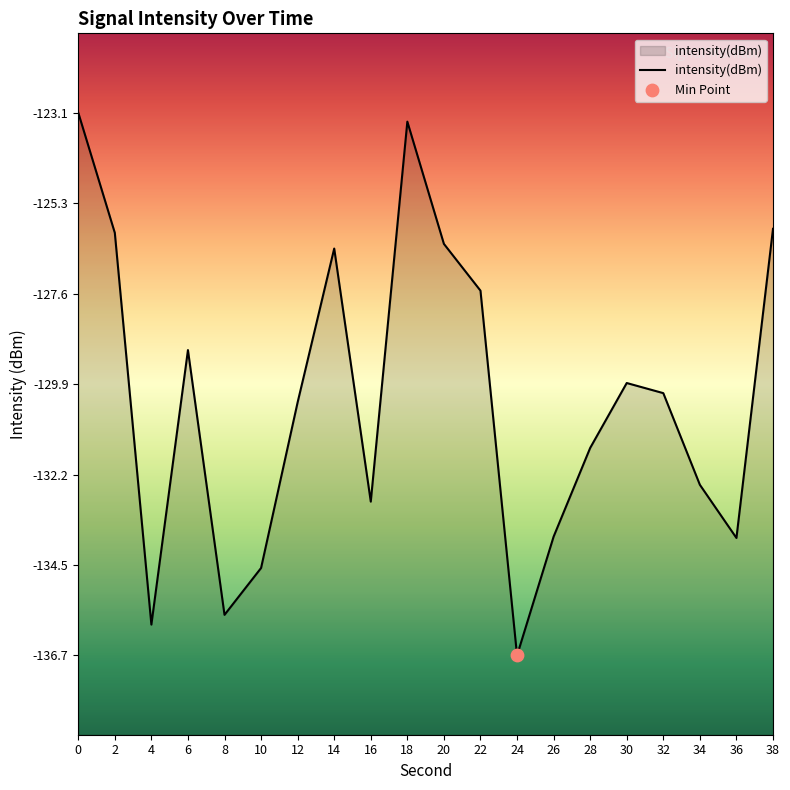

What is the change in value from 20 to 32?

-3.8